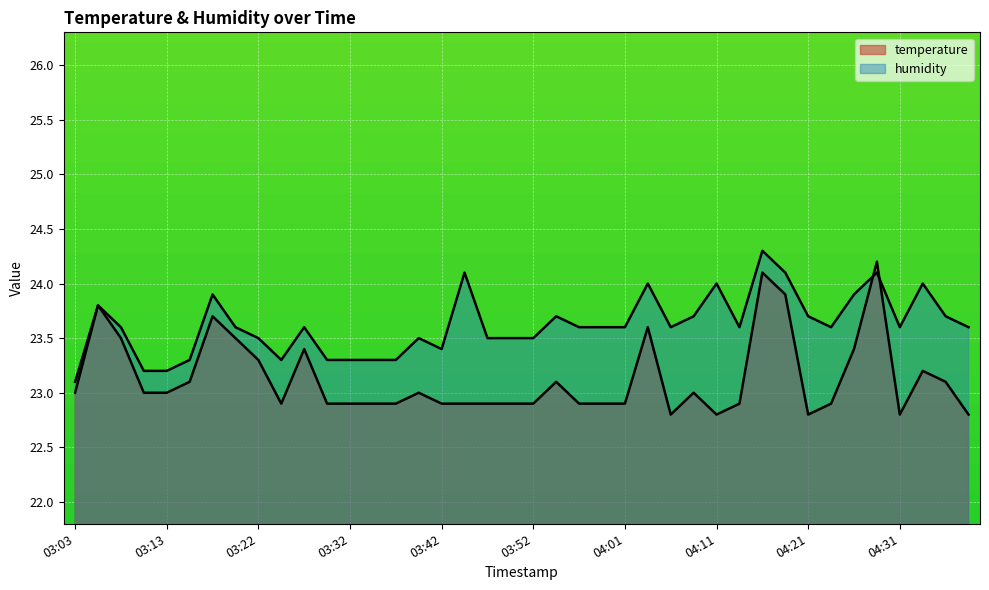

What is the greatest value displayed?

24.3